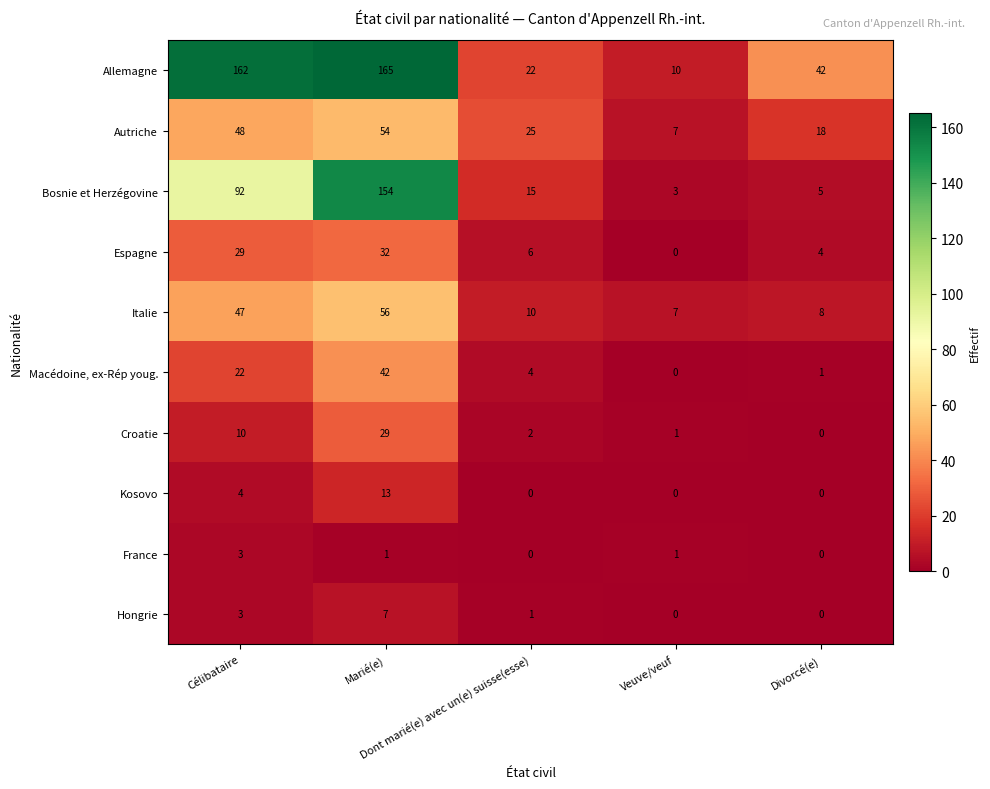

Which series has the largest total across all categories?

Allemagne